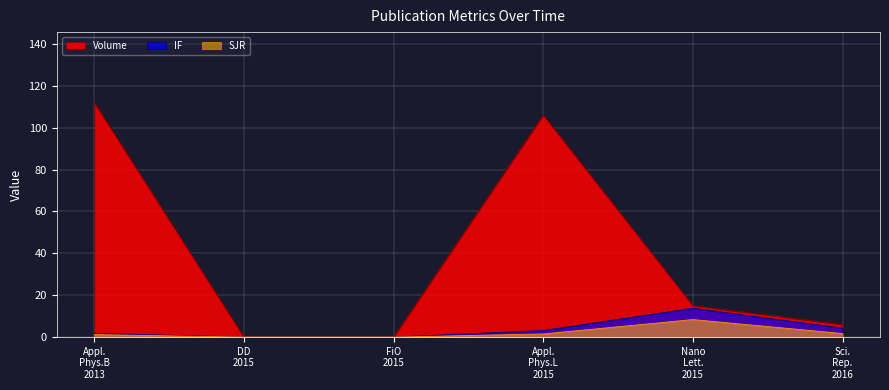

How many distinct data groups are displayed?

3